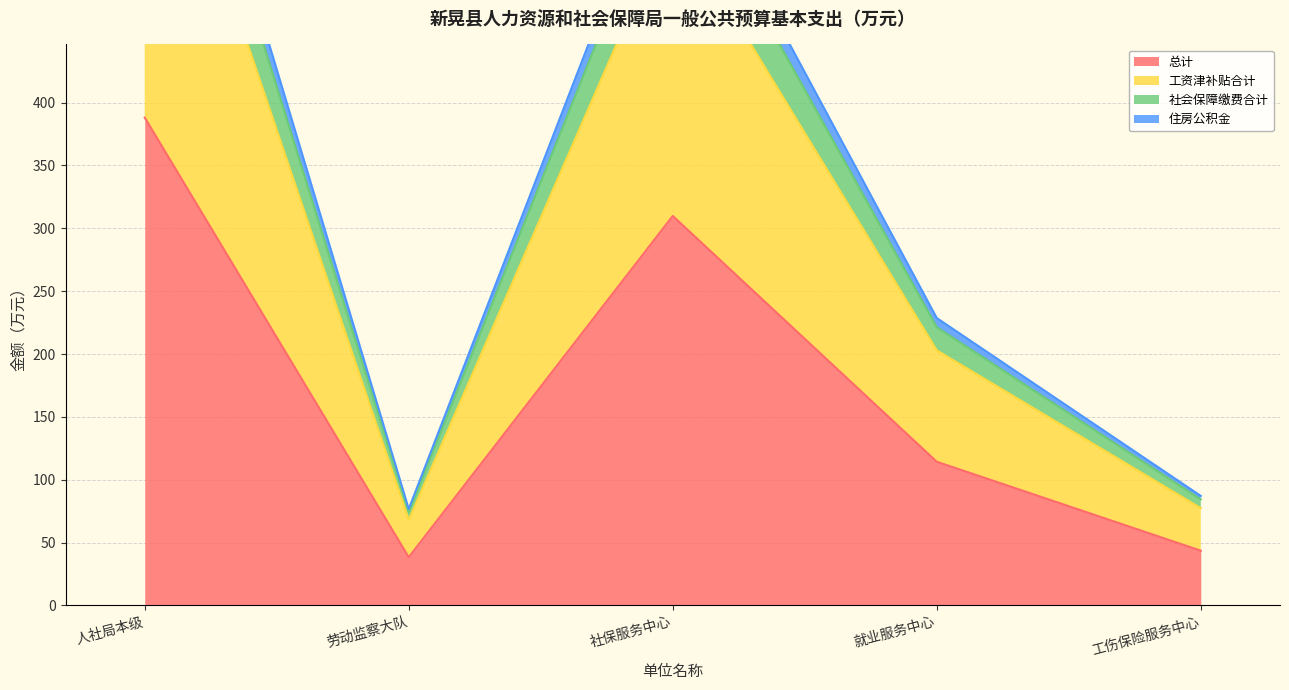

The 总计 series shows 114.3 at 就业服务中心. True or false?

True